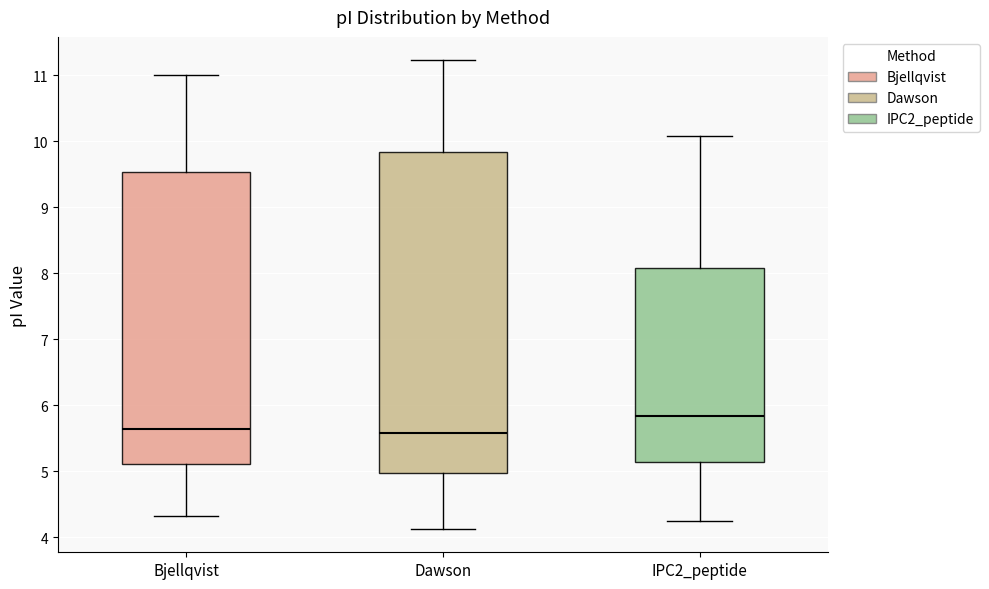

Which box's median line is the highest?

IPC2_peptide